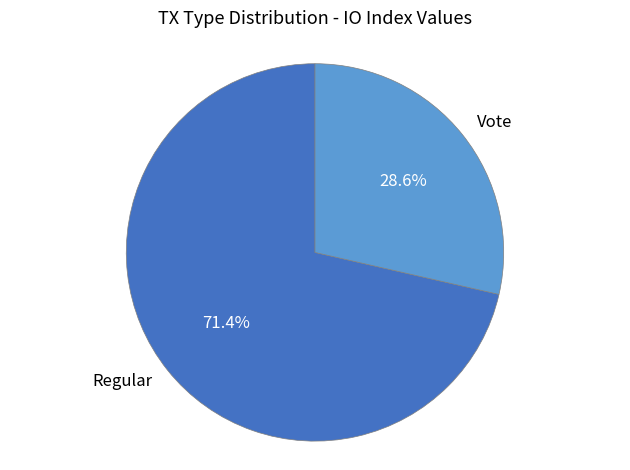

What portion of the pie excludes Vote?

71.4%